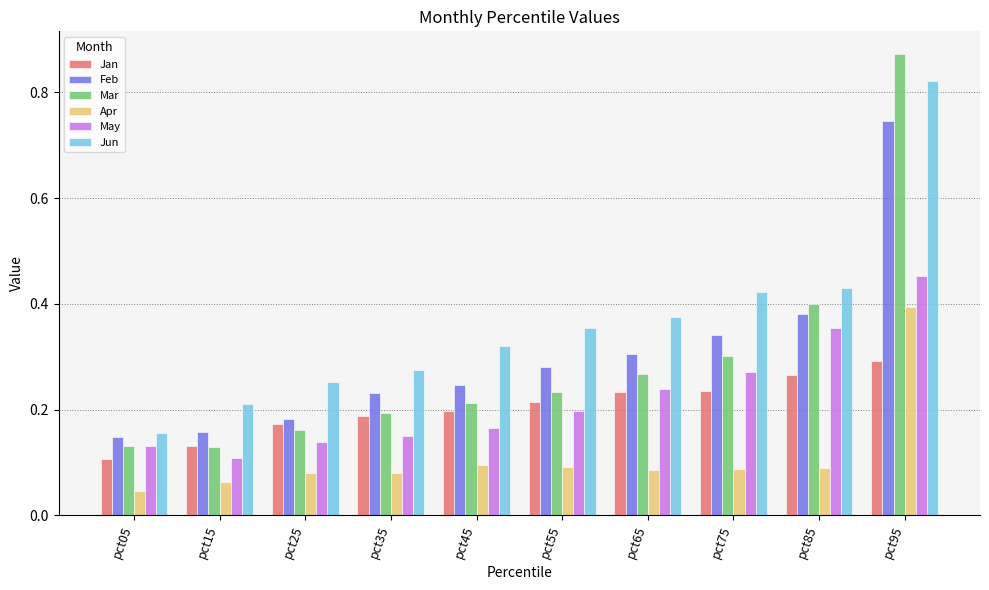

True or false: Mar has a value of 0.2 at pct15.

False